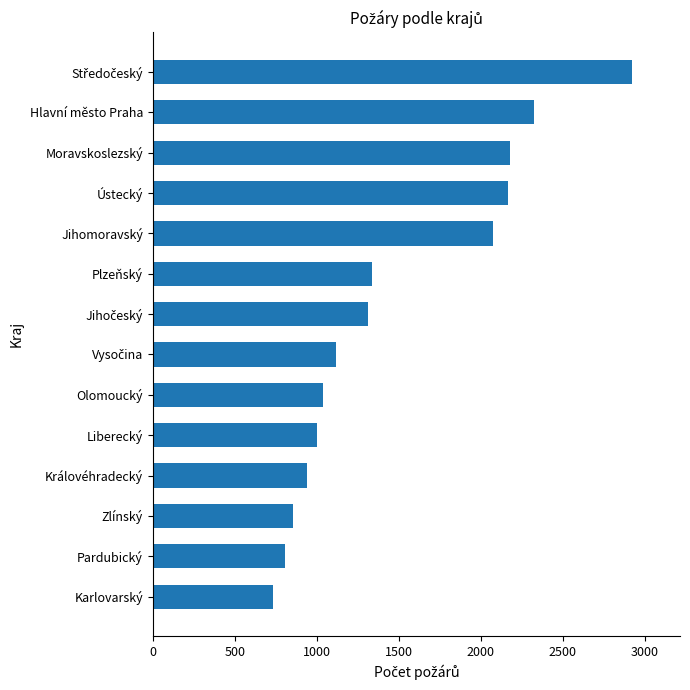

How many values are below 1314?

7